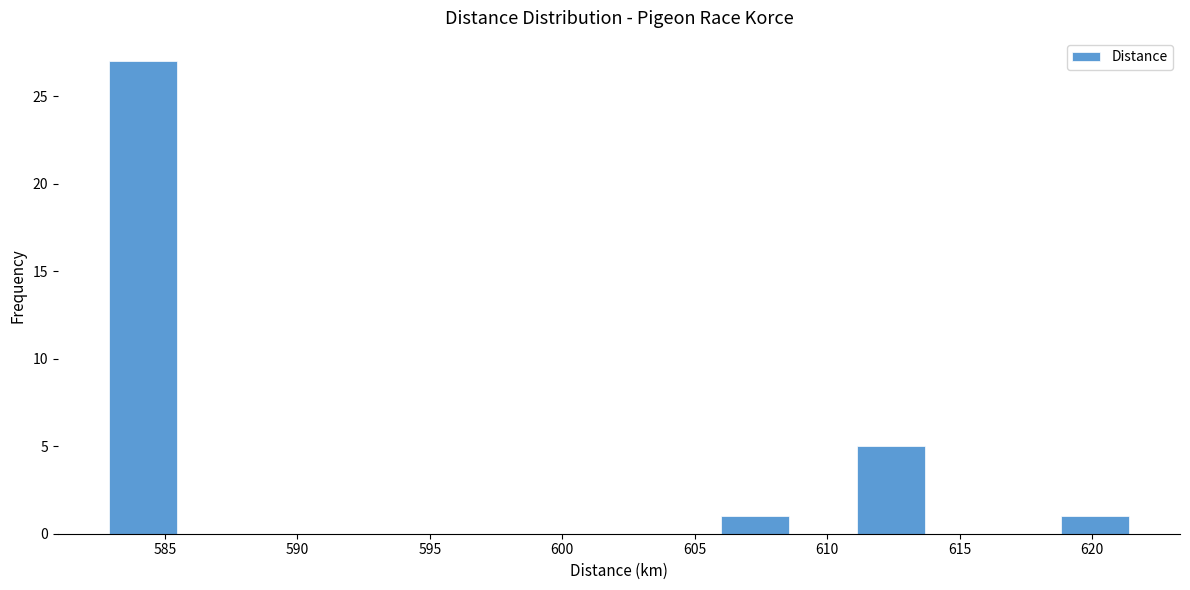

Over which range of the x-axis is the bar tallest?

583.0 to 585.5